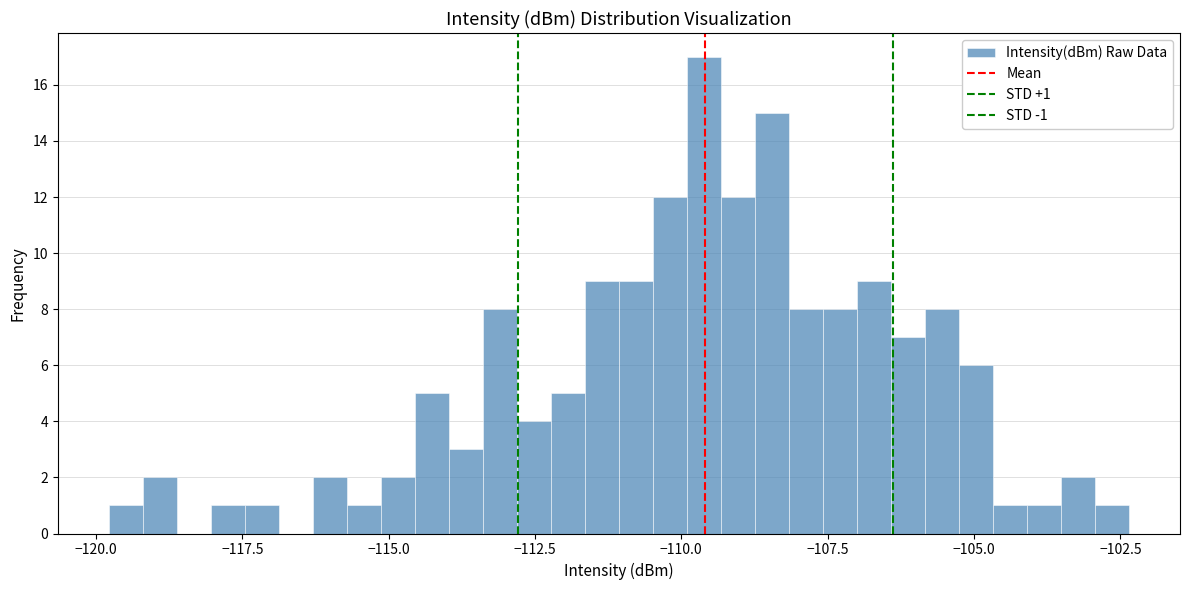

Read against the x-axis, roughly where is the centre of the tallest bar?

-109.5